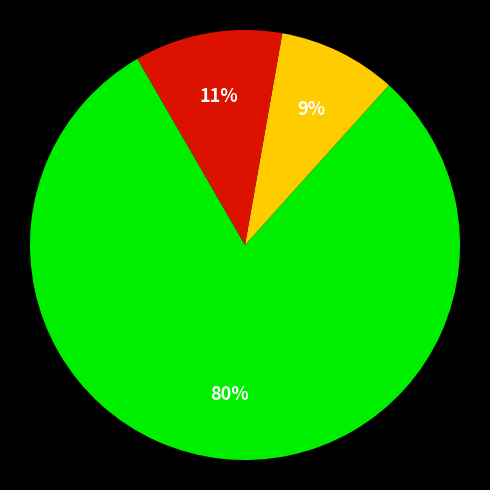

Does any single category account for the majority?

Yes